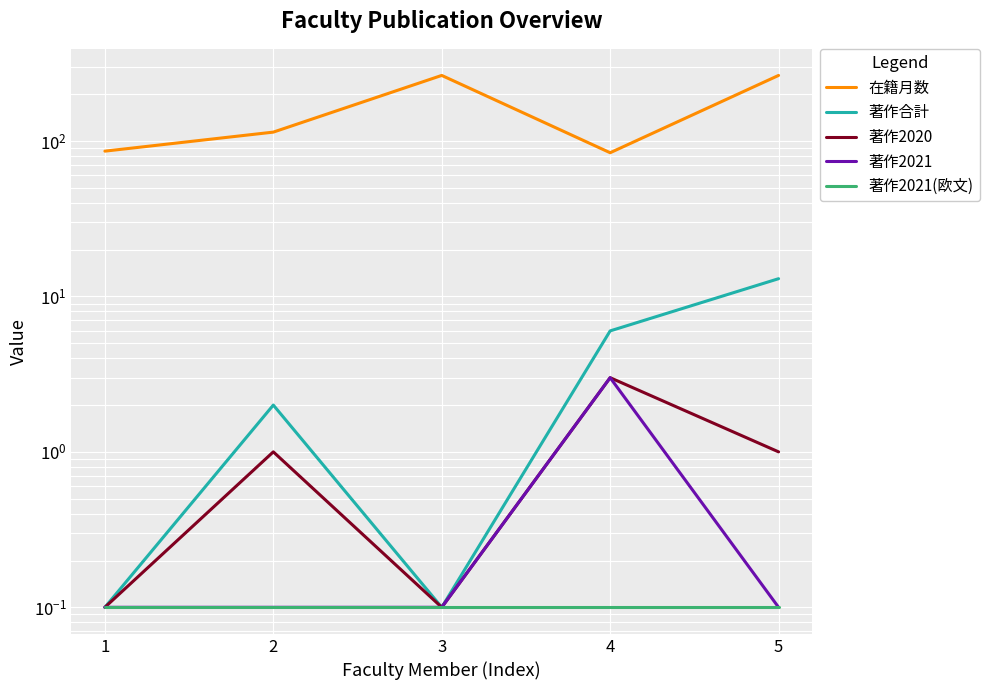

Is the value of 著作合計 at 1 greater than the value of 著作2020 at 3?

No